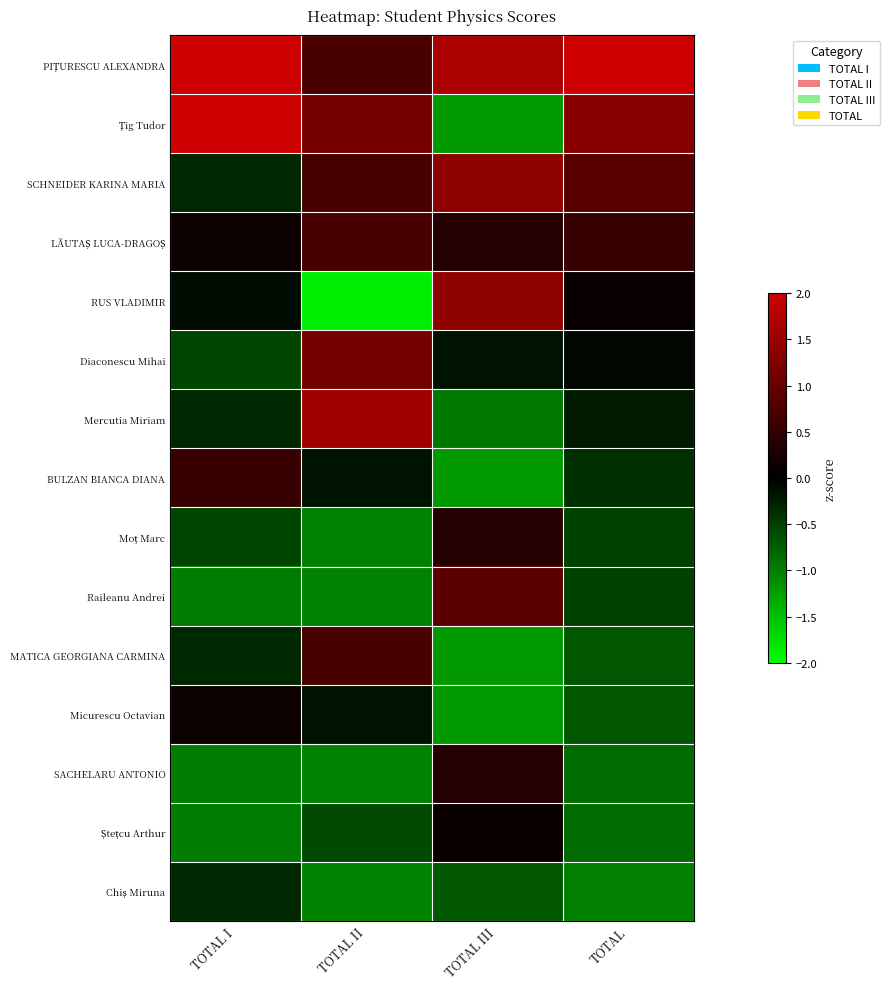

At which category is the sum across all series the highest?

TOTAL II